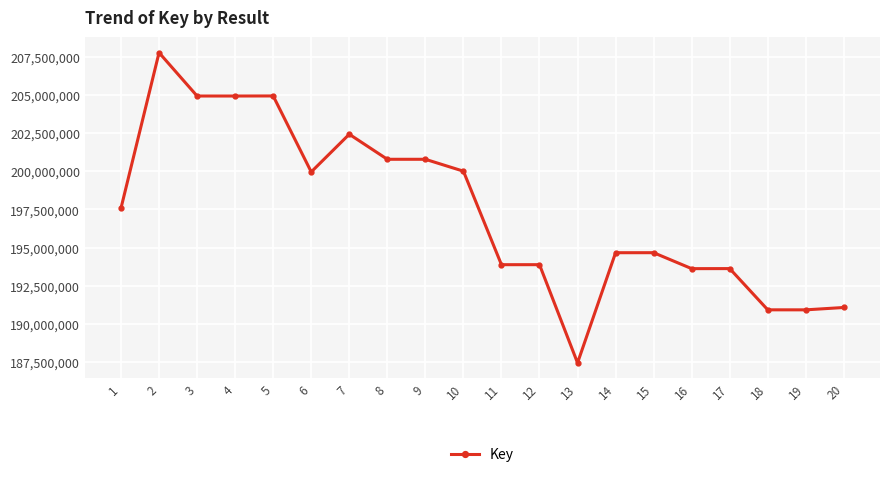

Where is the data nearest to the value 197606626?

1